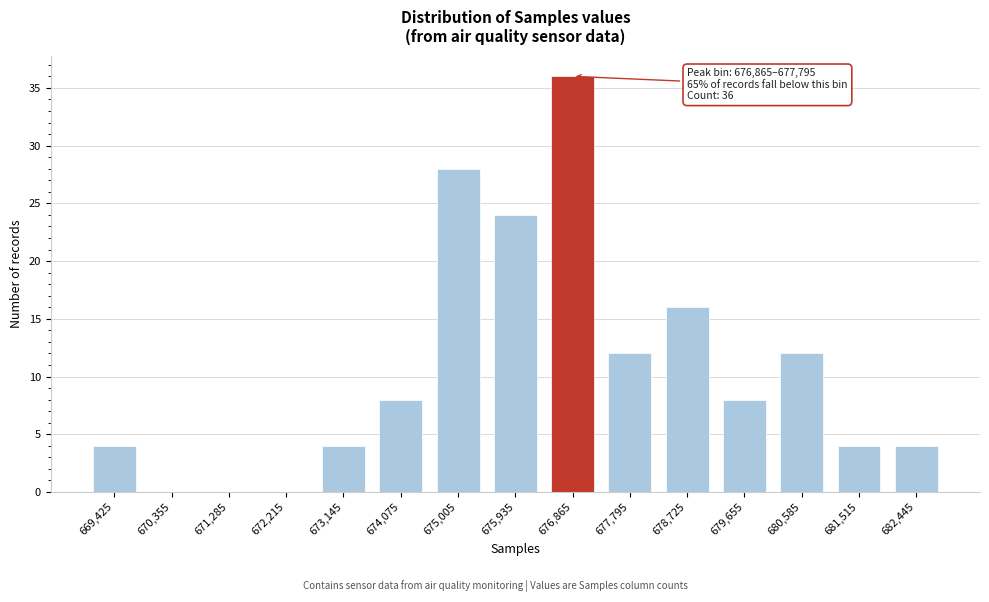

Reading left to right, list all the values displayed in this chart.

669,425=4	670,355=0	671,285=0	672,215=0	673,145=4	674,075=8	675,005=28	675,935=24	676,865=36	677,795=12	678,725=16	679,655=8	680,585=12	681,515=4	682,445=4